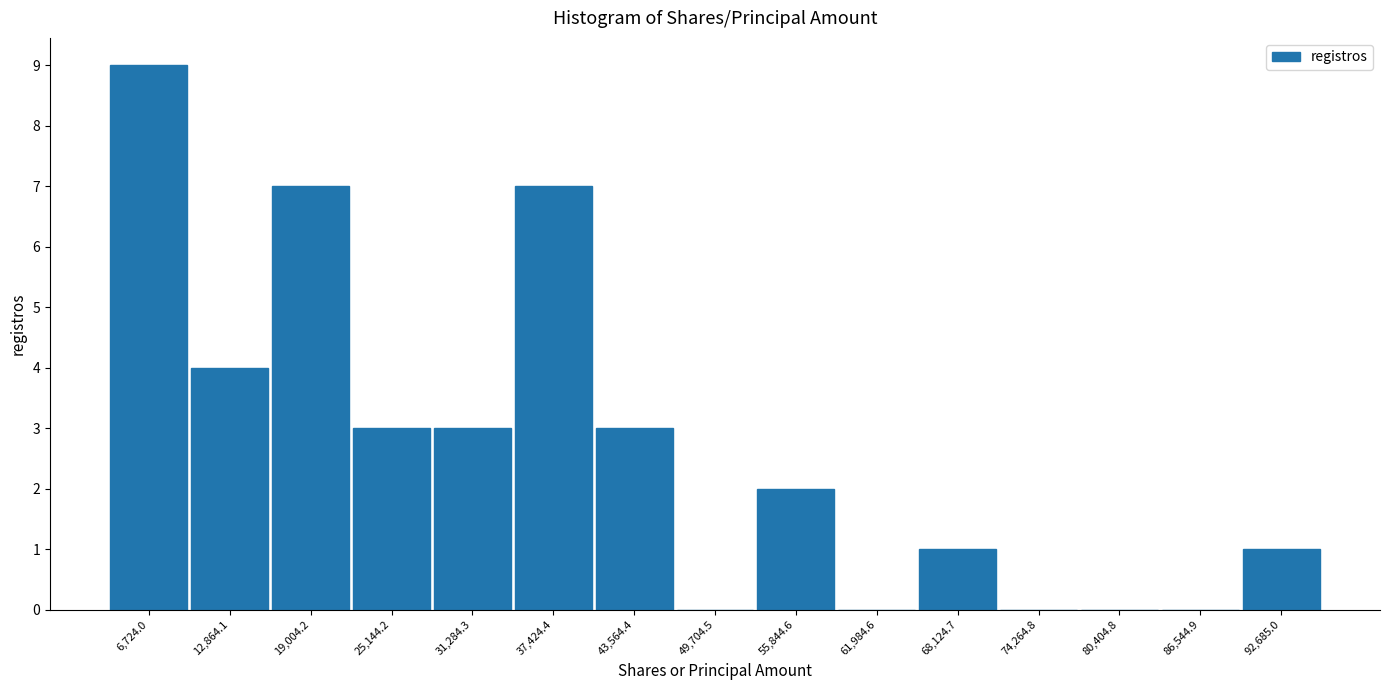

Reading left to right, list every bar in this chart as the range it spans on the x-axis followed by its height. Neither the bar edges nor the heights are printed on the chart, so give them approximately, as read against the axes.

4000 to 10000: 9
10000 to 16000: 4
16000 to 22000: 7
22000 to 28000: 3
28000 to 34000: 3
34000 to 40000: 7
40000 to 47000: 3
47000 to 53000: 0
53000 to 59000: 2
59000 to 65000: 0
65000 to 71000: 1
71000 to 77000: 0
77000 to 83000: 0
83000 to 90000: 0
90000 to 96000: 1